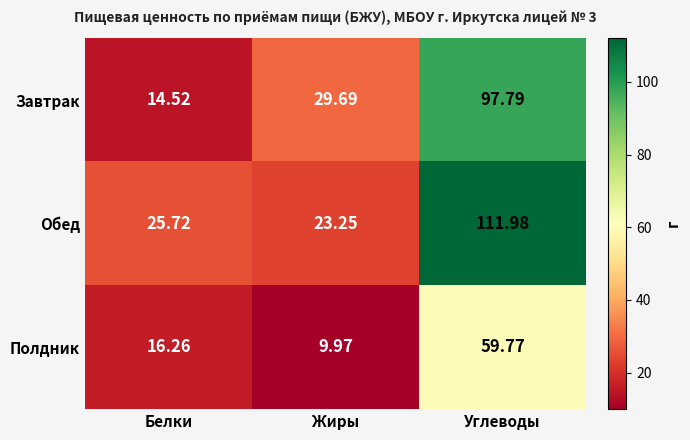

Which series has the widest spread of values?

Обед